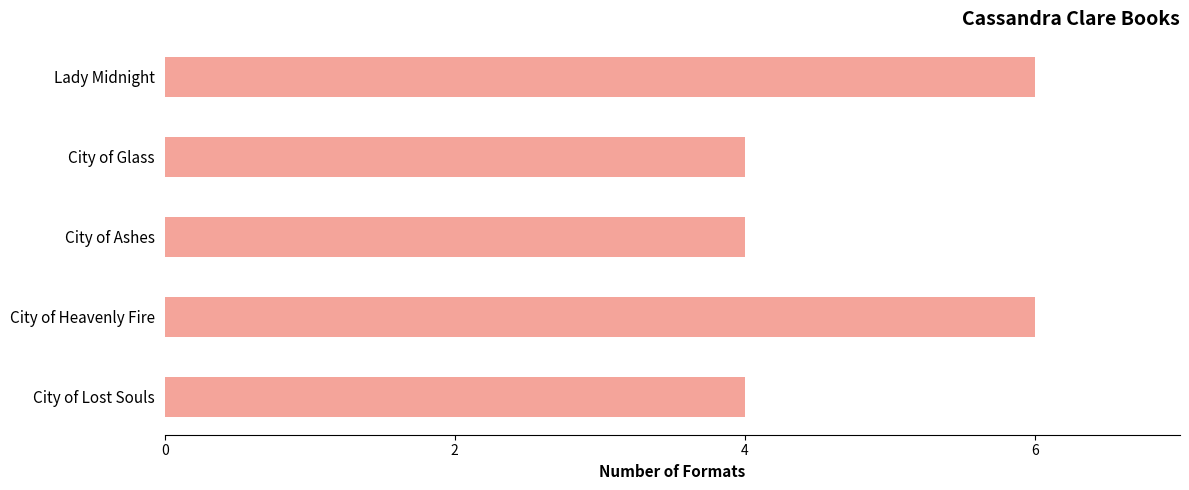

Between Lady Midnight and City of Glass, which is larger?

Lady Midnight